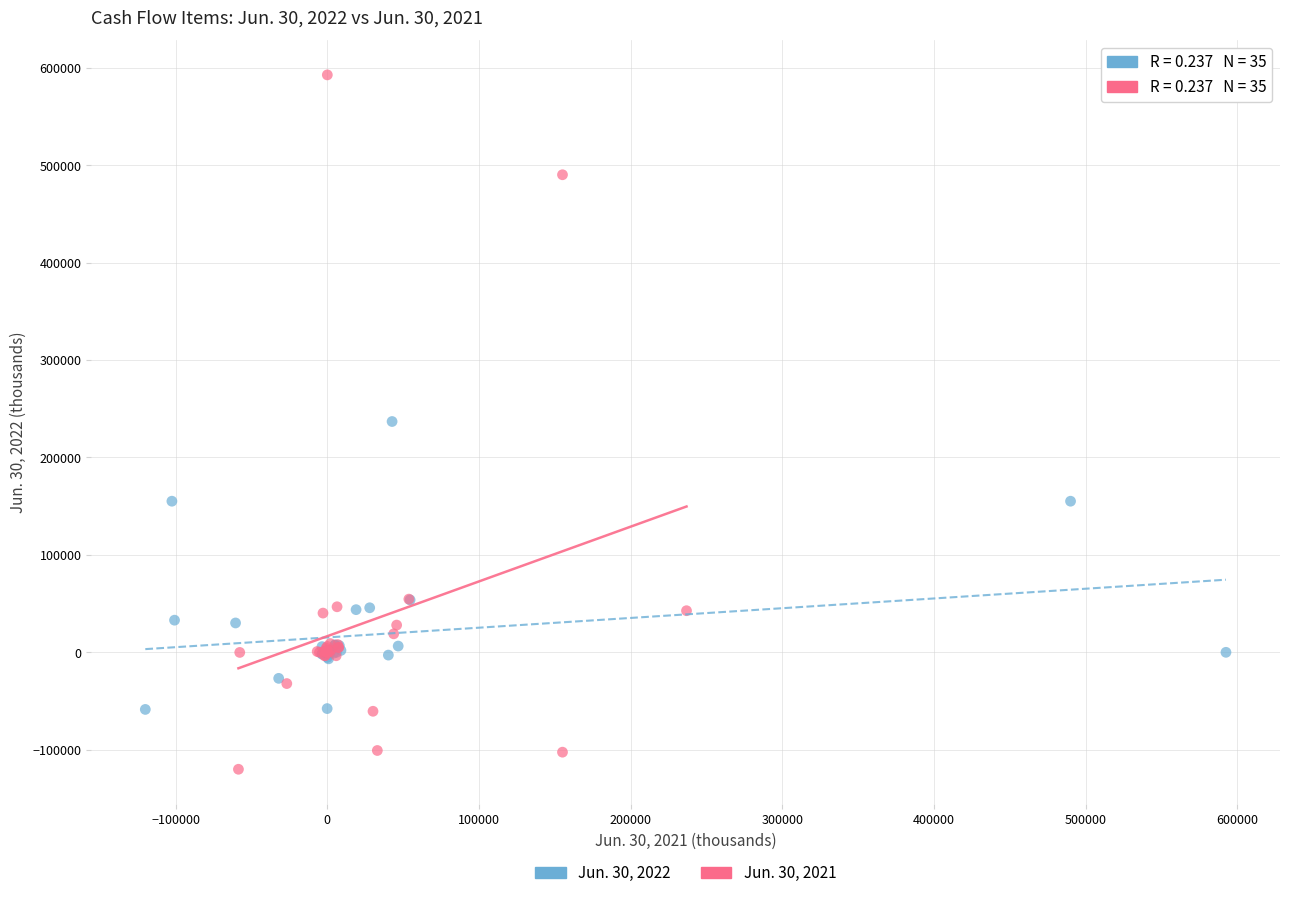

Which series has the widest spread of Y values?

Jun. 30, 2021